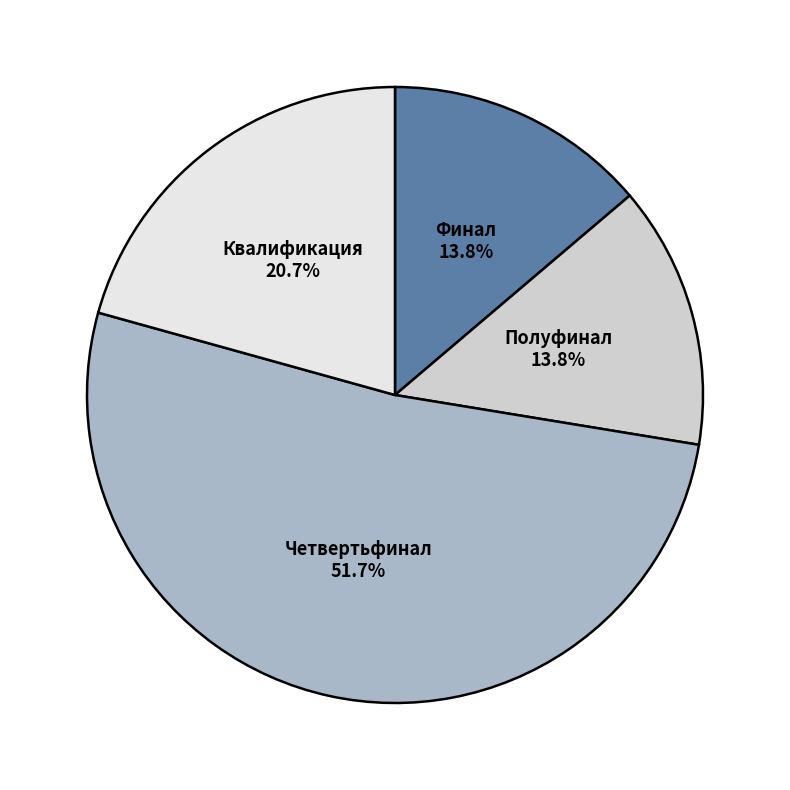

Between Полуфинал and Четвертьфинал, which is larger?

Четвертьфинал